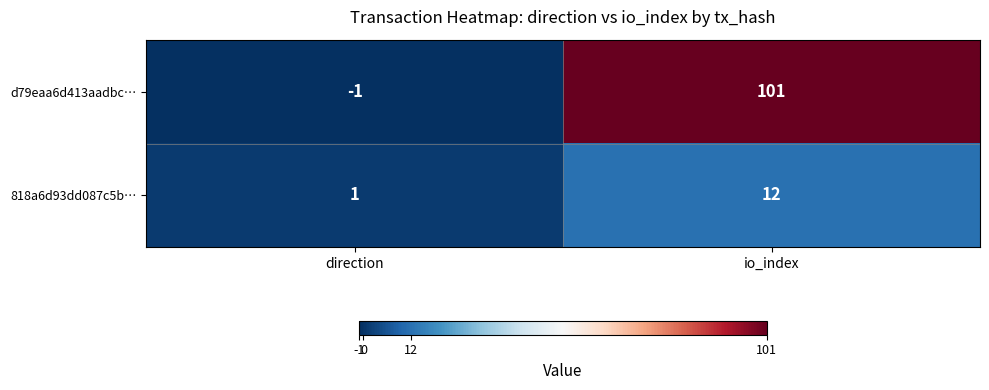

What is the difference between the d79eaa6d413aadbc… values at direction and io_index?

102